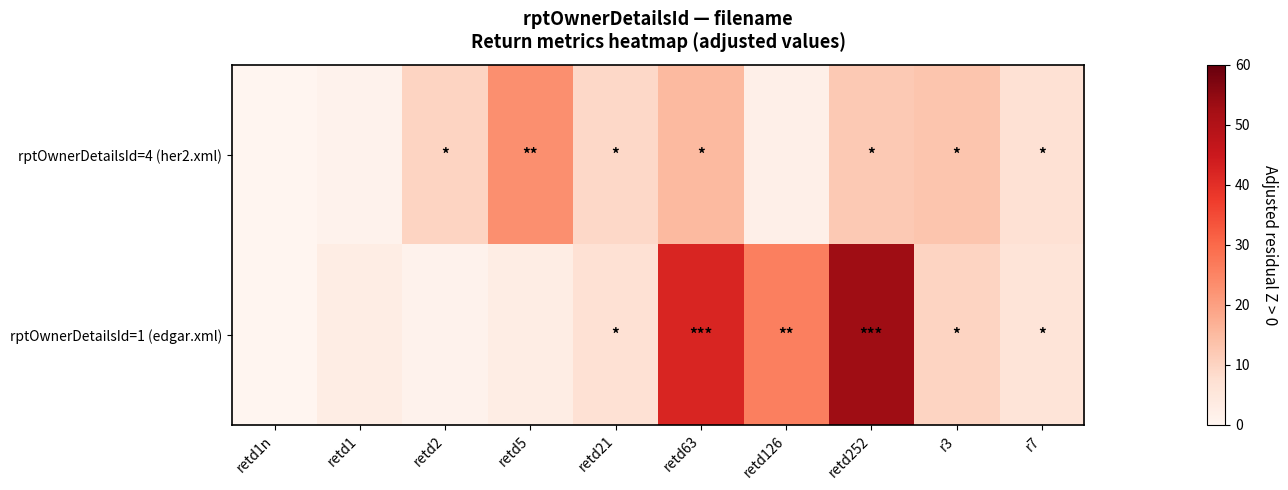

Rank the series by their maximum value, from highest to lowest.

rptOwnerDetailsId=1 (edgar.xml), rptOwnerDetailsId=4 (her2.xml)